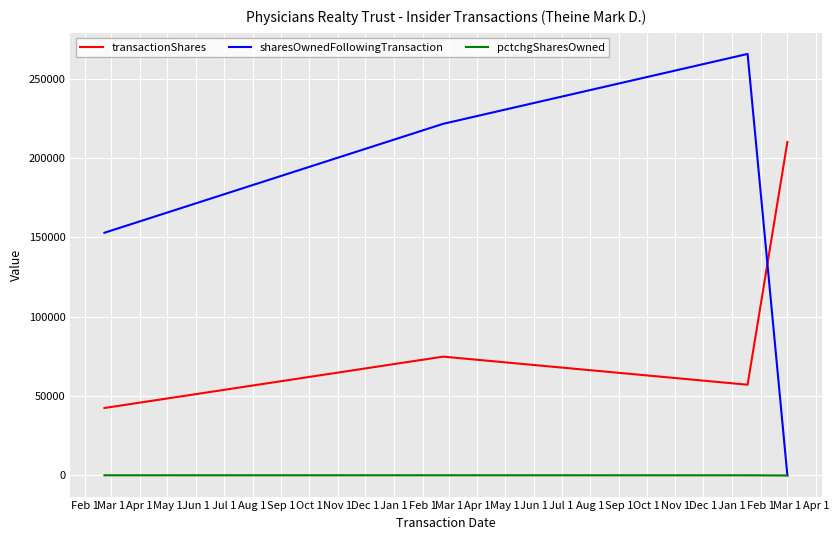

Rank the series by their maximum value, from lowest to highest.

pctchgSharesOwned, transactionShares, sharesOwnedFollowingTransaction